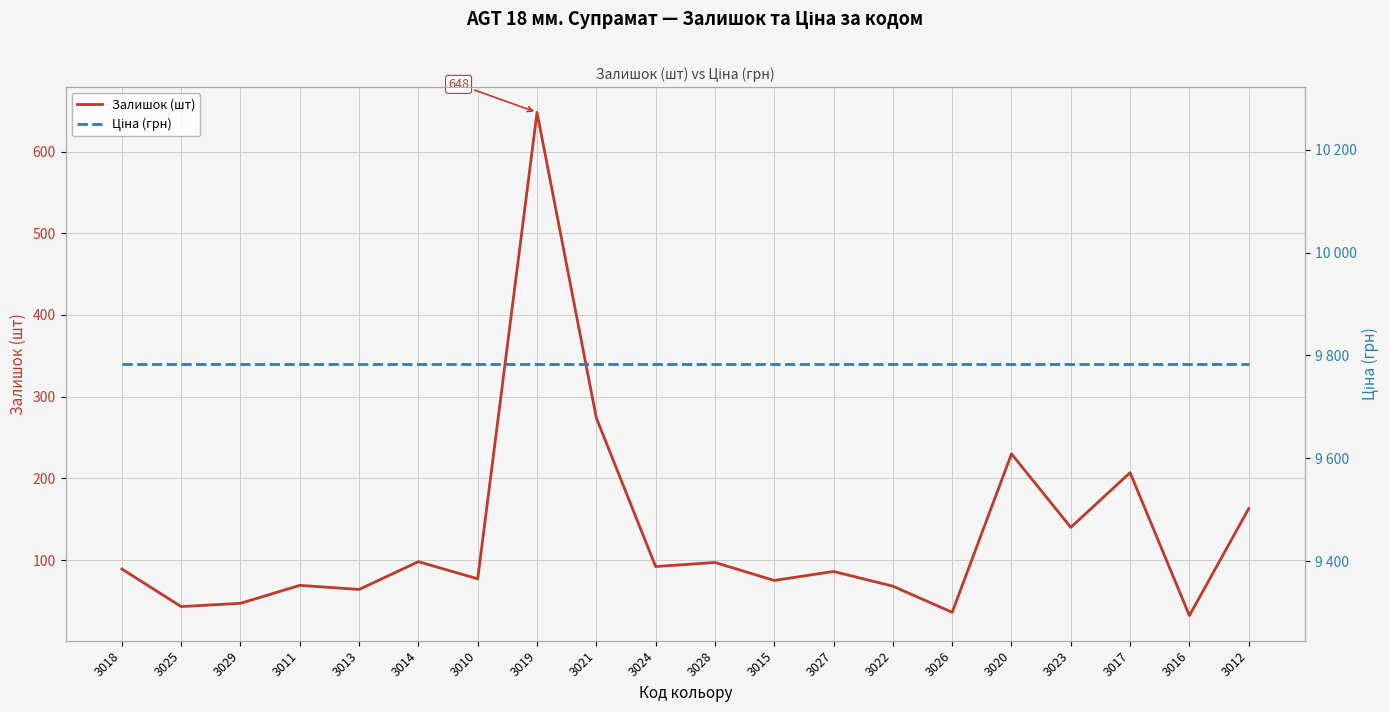

Reading left to right, what are all the values shown in this chart?

Залишок (шт): 89.0	43.0	47.0	69.0	64.0	98.0	77.0	648.0	274.0	92.0	97.0	75.0	86.0	68.0	36.0	230.0	140.0	207.0	32.0	163.0
Ціна (грн): 9783.3	9783.3	9783.3	9783.3	9783.3	9783.3	9783.3	9783.3	9783.3	9783.3	9783.3	9783.3	9783.3	9783.3	9783.3	9783.3	9783.3	9783.3	9783.3	9783.3